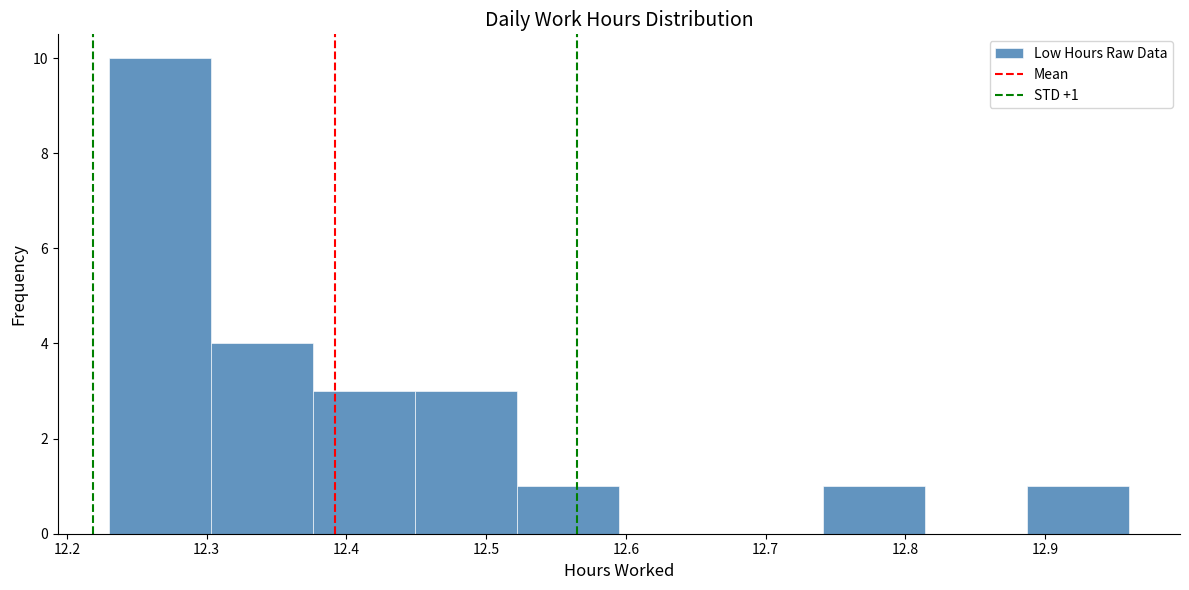

Over which range of the x-axis is the bar tallest?

12.230 to 12.303